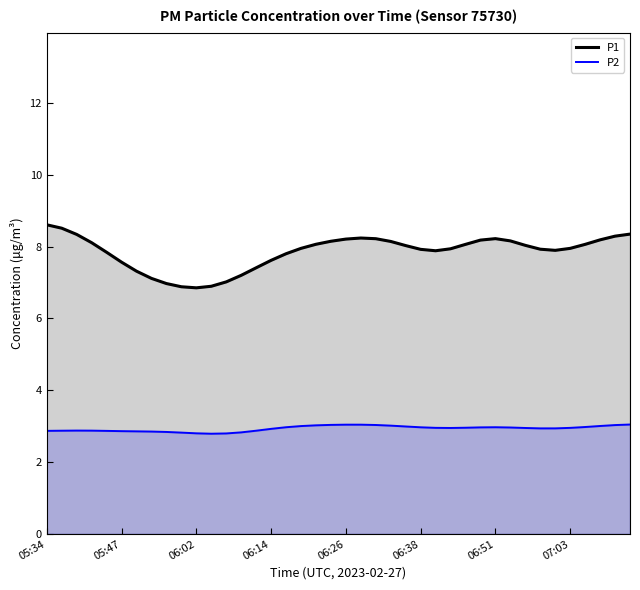

True or false: P2 and P1 cross at least once.

False